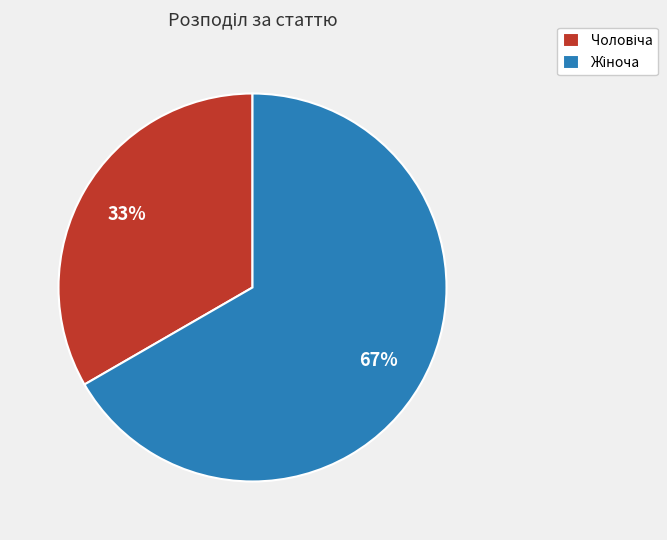

Does any single category account for the majority?

Yes